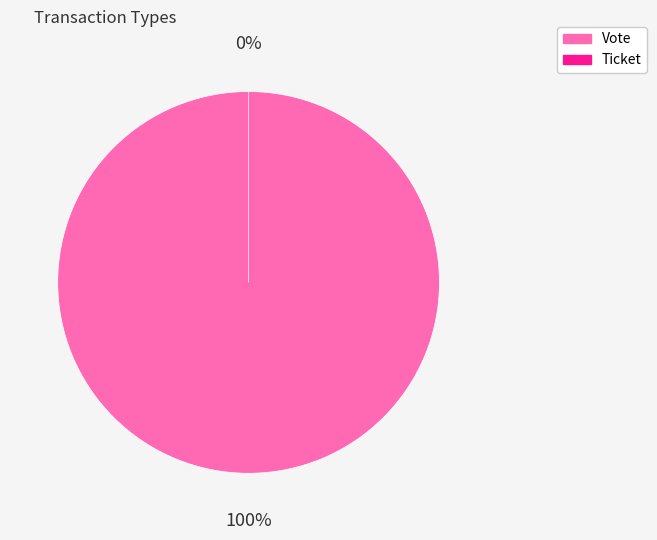

Rank the categories by value from lowest to highest.

Ticket, Vote